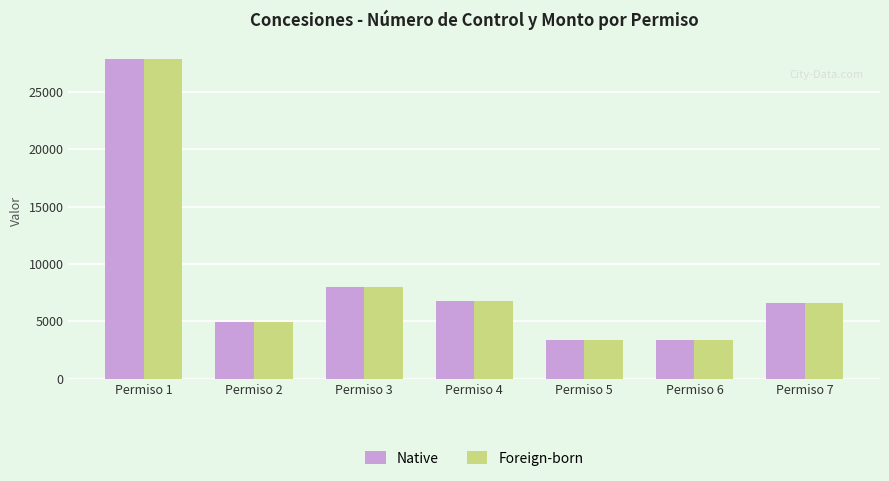

Which label corresponds to the largest value in the chart?

Permiso 1